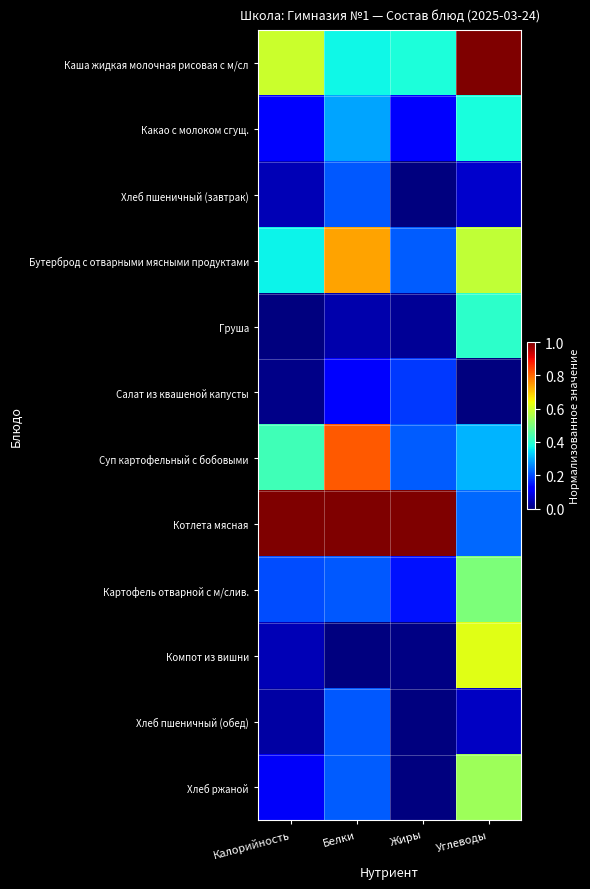

Reading right to left, transcribe all the data shown in this chart.

Каша жидкая молочная рисовая с м/сл: Углеводы=1.0	Жиры=0.4	Белки=0.4	Калорийность=0.6
Какао с молоком сгущ.: Углеводы=0.4	Жиры=0.1	Белки=0.3	Калорийность=0.1
Хлеб пшеничный (завтрак): Углеводы=0.1	Жиры=0.0	Белки=0.2	Калорийность=0.0
Бутерброд с отварными мясными продуктами: Углеводы=0.6	Жиры=0.2	Белки=0.7	Калорийность=0.4
Груша: Углеводы=0.4	Жиры=0.0	Белки=0.0	Калорийность=0.0
Салат из квашеной капусты: Углеводы=0.0	Жиры=0.2	Белки=0.1	Калорийность=0.0
Суп картофельный с бобовыми: Углеводы=0.3	Жиры=0.2	Белки=0.8	Калорийность=0.4
Котлета мясная: Углеводы=0.2	Жиры=1.0	Белки=1.0	Калорийность=1.0
Картофель отварной с м/слив.: Углеводы=0.5	Жиры=0.1	Белки=0.2	Калорийность=0.2
Компот из вишни: Углеводы=0.6	Жиры=0.0	Белки=0.0	Калорийность=0.0
Хлеб пшеничный (обед): Углеводы=0.1	Жиры=0.0	Белки=0.2	Калорийность=0.0
Хлеб ржаной: Углеводы=0.5	Жиры=0.0	Белки=0.2	Калорийность=0.1